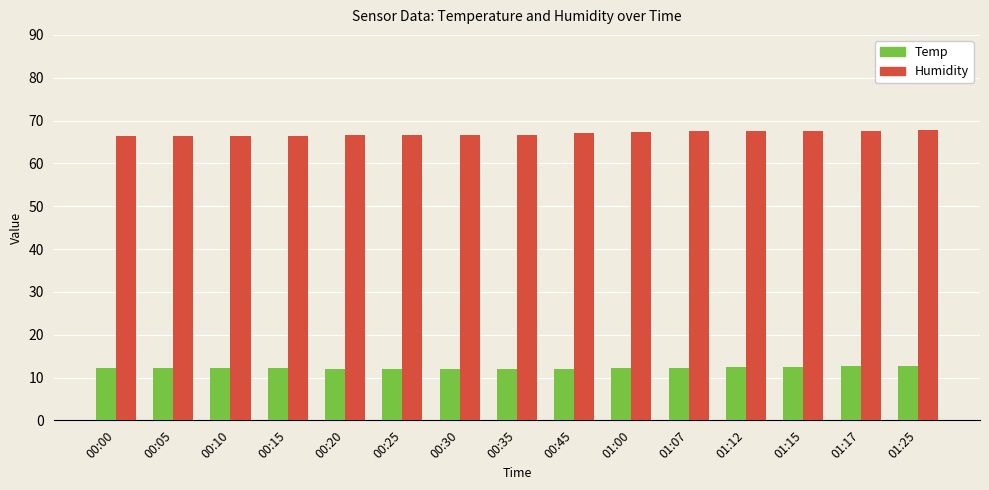

The Humidity series shows 66.6 at 00:25. True or false?

True